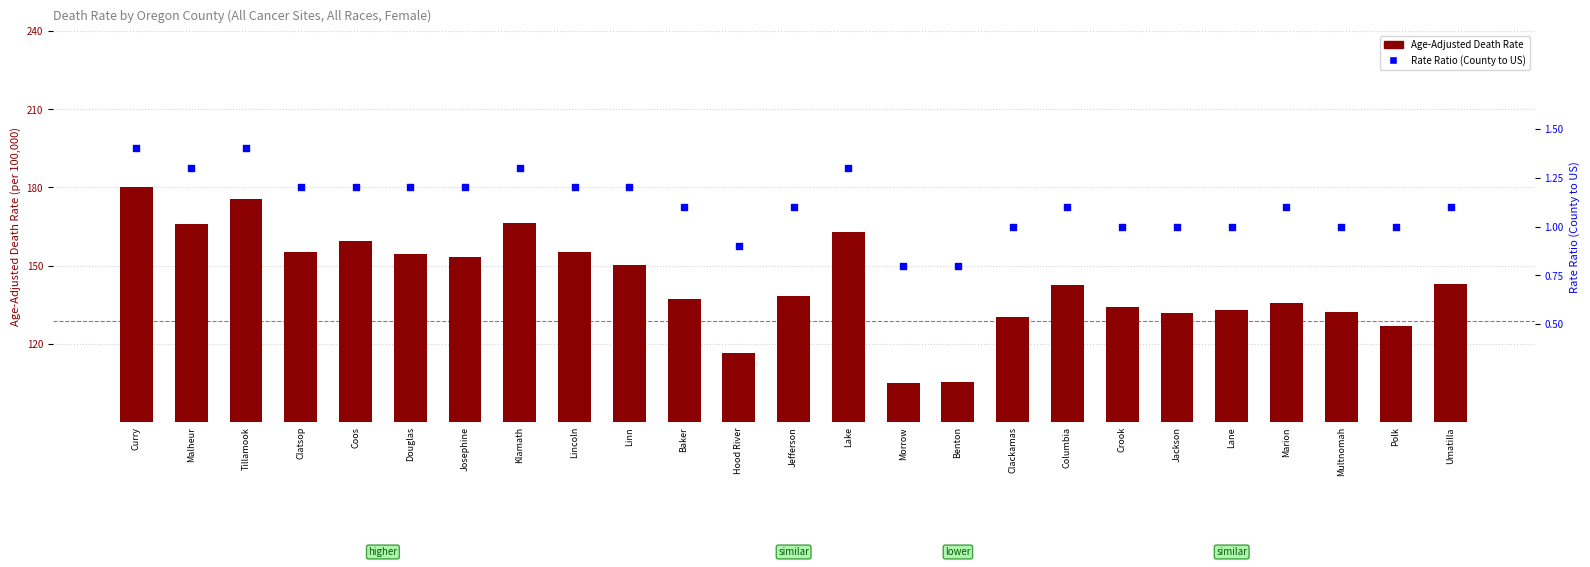

What is the total value across all series at Benton?

106.0